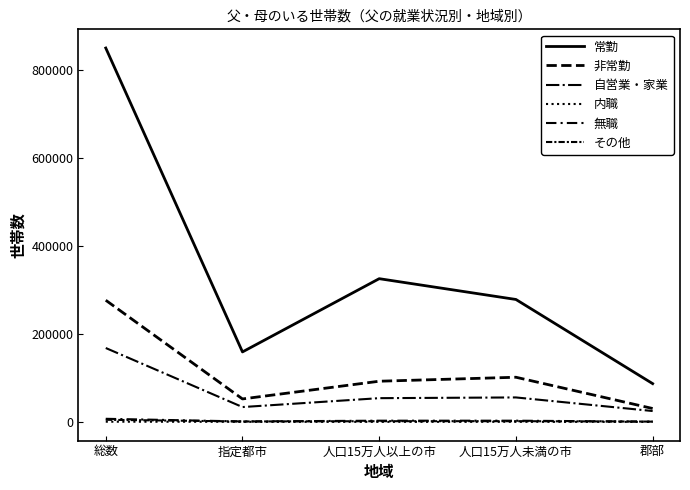

At which category is the sum across all series the highest?

総数